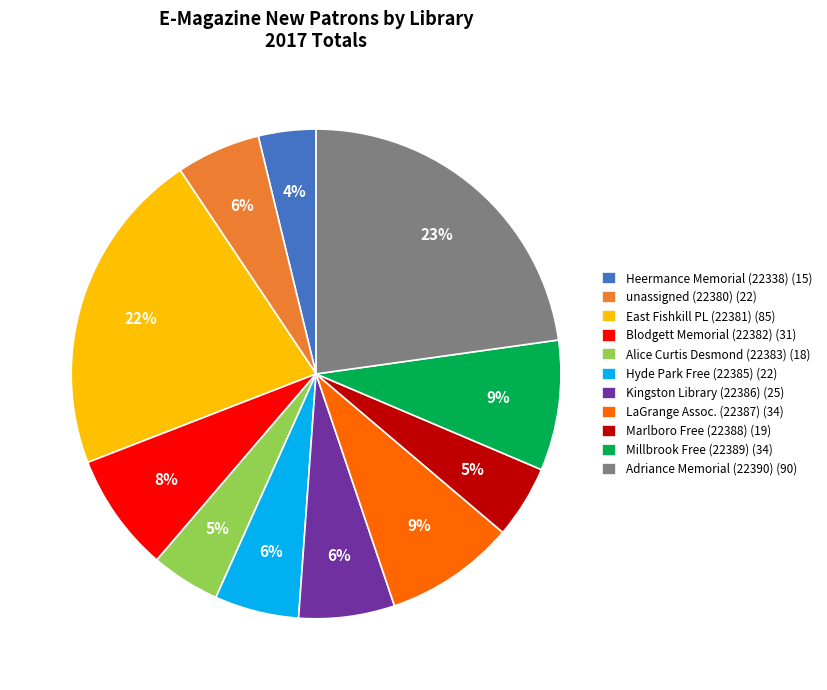

Is it true that LaGrange Assoc. (22387) (34) is 3% of the pie?

False